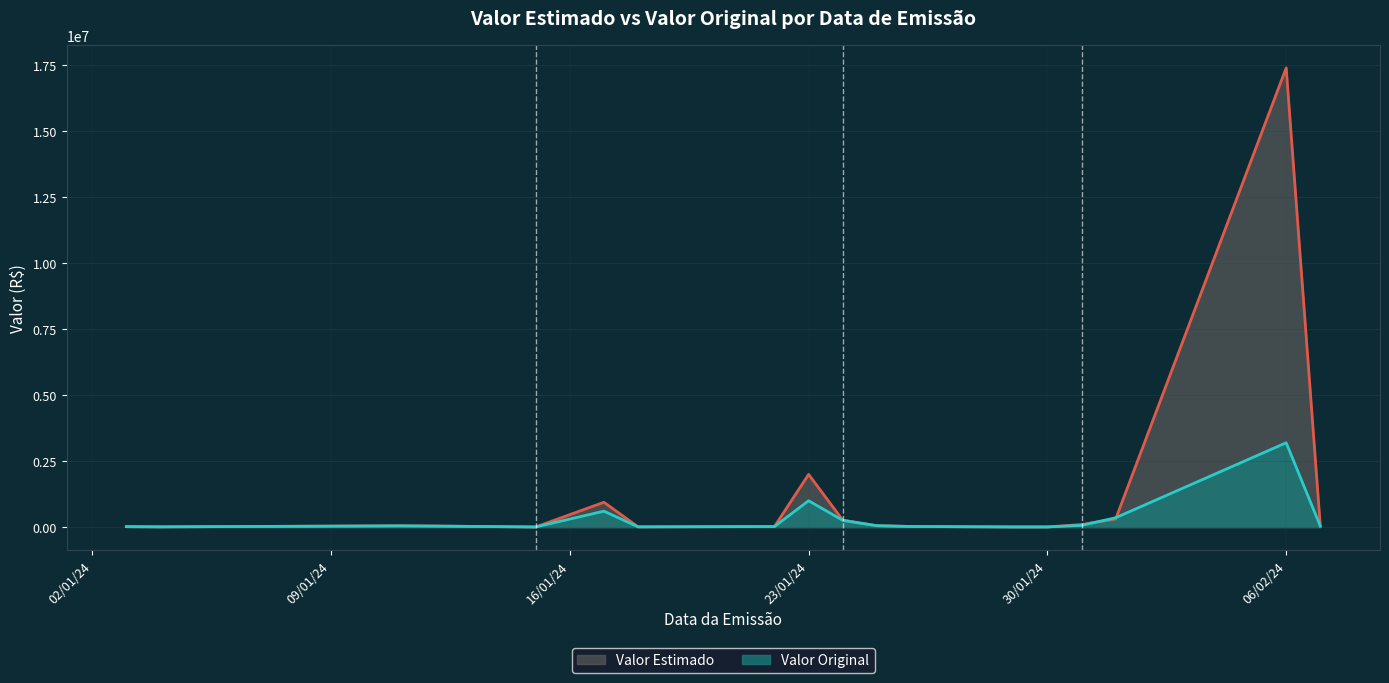

Where do Valor Estimado and Valor Original first cross each other?

2024-01-25 and 2024-01-26